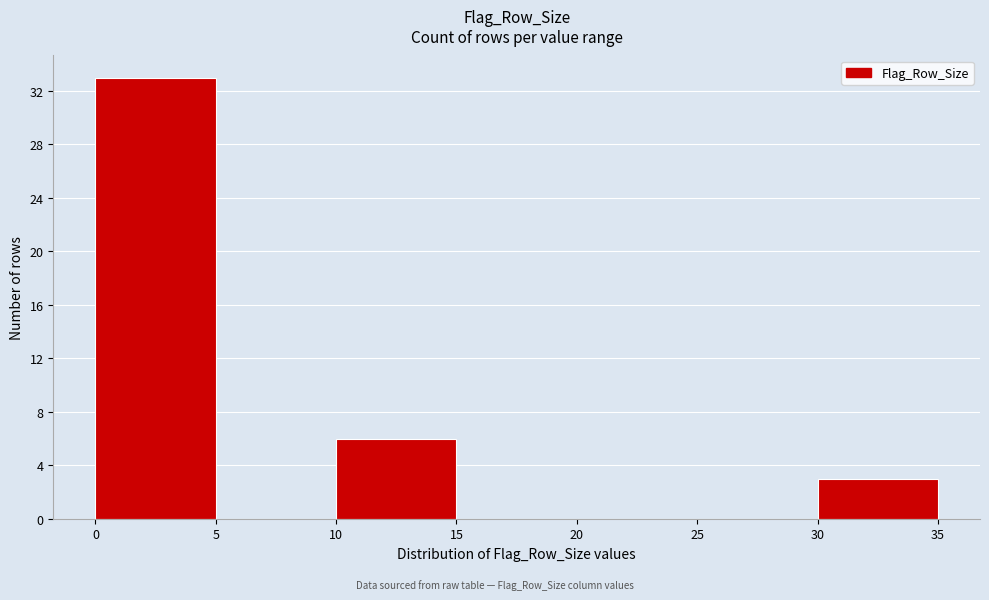

Reading left to right, list every bar in this chart as the range it spans on the x-axis followed by its height. The values are not printed on the chart, so give them approximately, as read against the axis.

0 to 5: 33
5 to 10: 0
10 to 15: 6
15 to 20: 0
20 to 25: 0
25 to 30: 0
30 to 35: 3